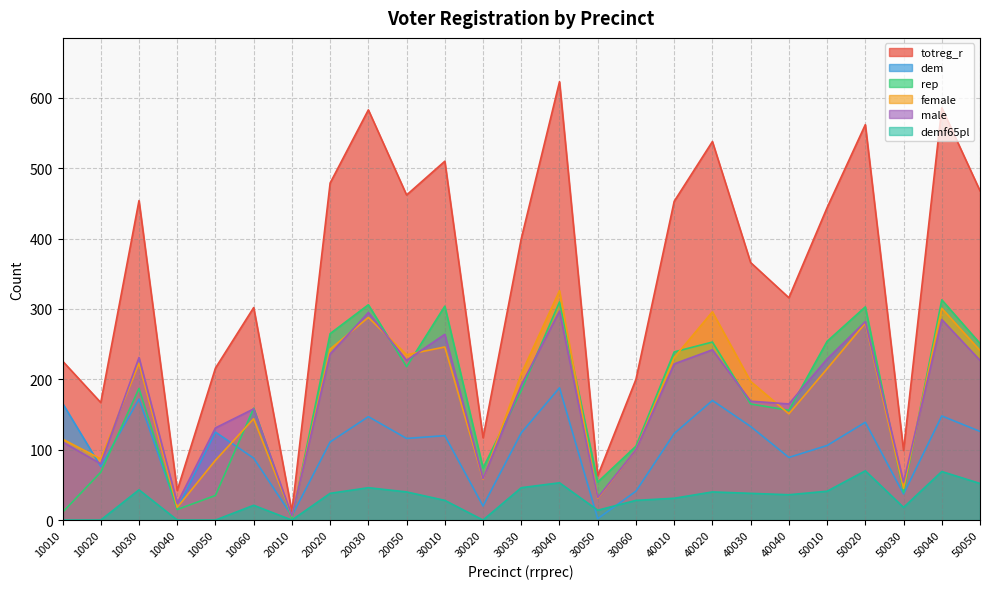

Which category has the highest value in the rep series?

50040